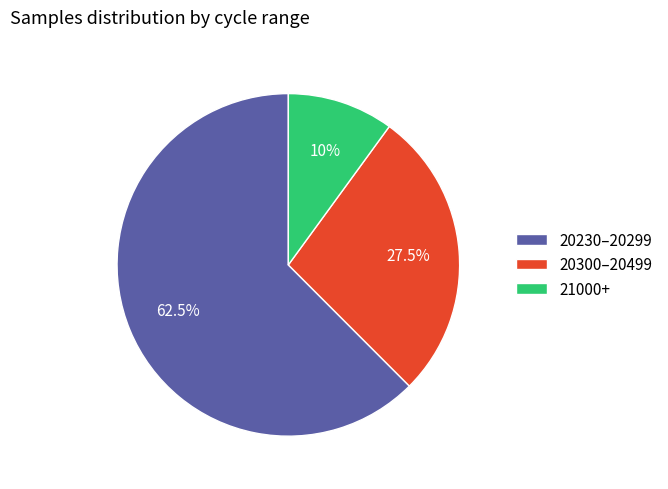

Rank the categories by value from highest to lowest.

20230–20299, 20300–20499, 21000+